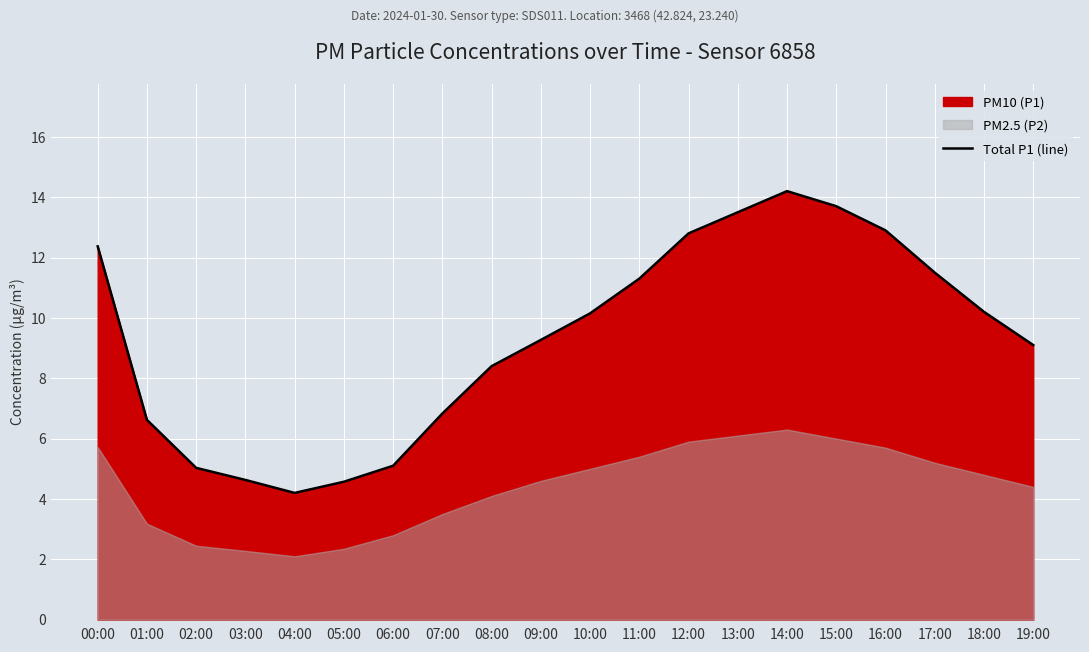

At which label does Total P1 (line) reach its minimum?

04:00